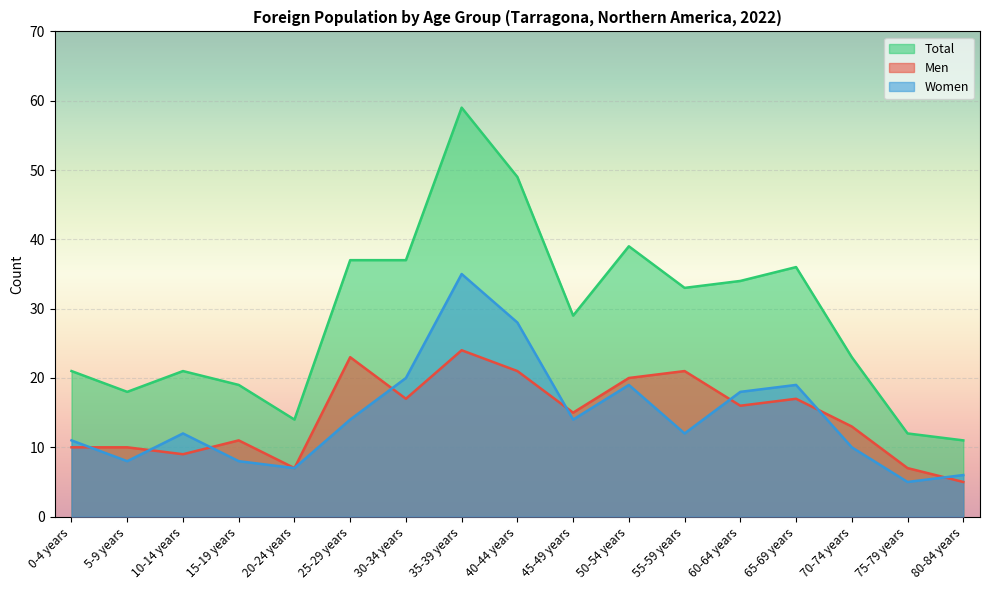

What is the sum of the Total values at 35-39 years and 45-49 years?

88